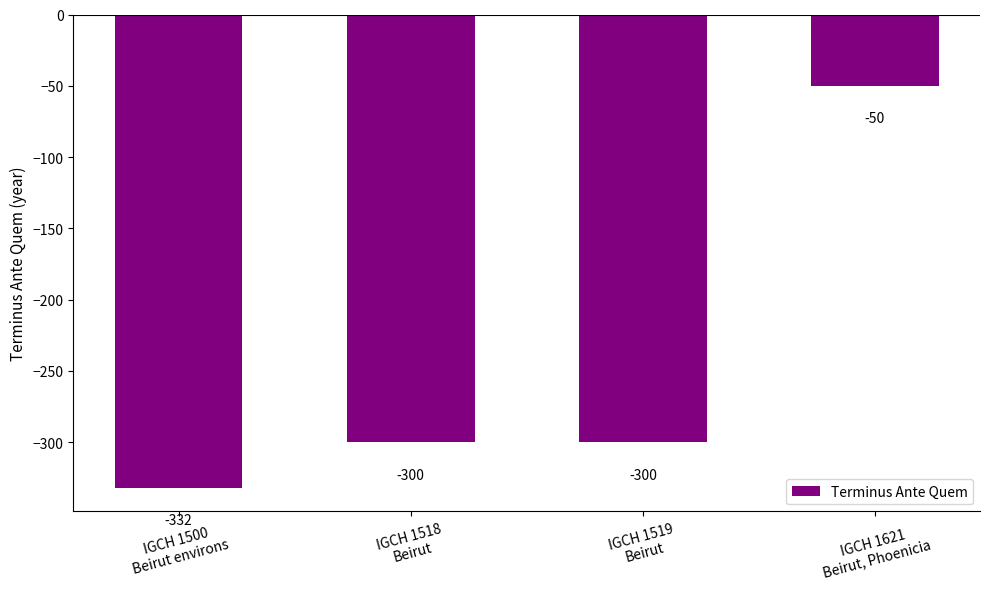

What is the smallest value displayed?

-332